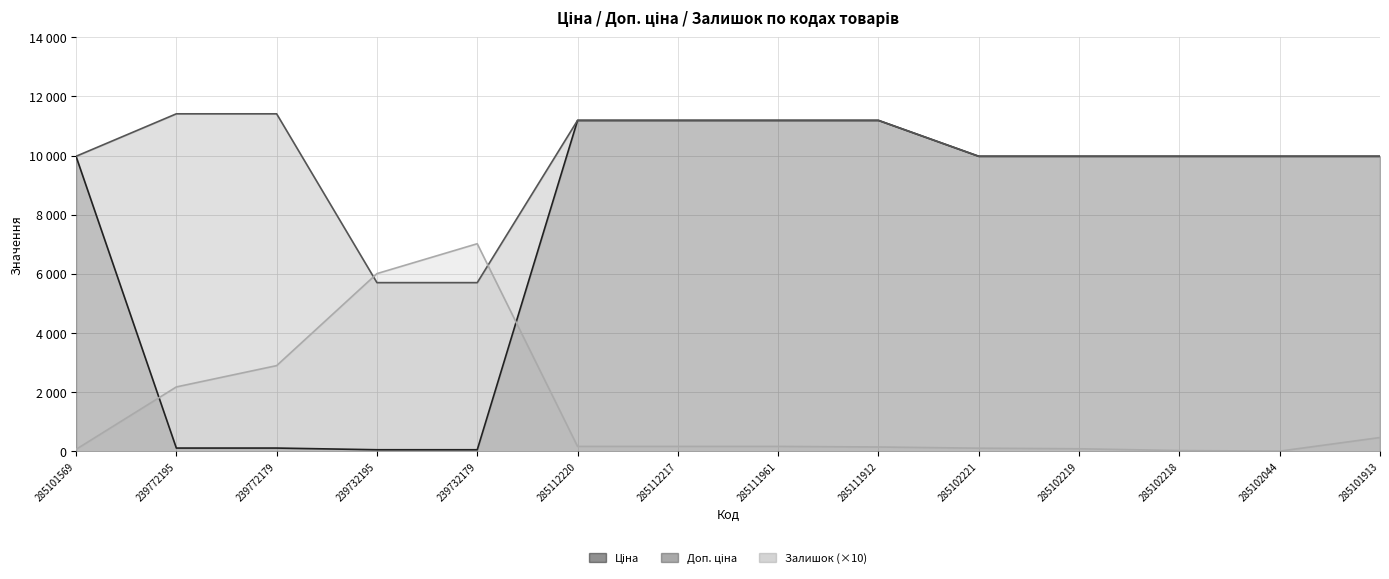

Reading left to right, list all the values displayed in this chart.

Ціна: 9975.0	114.1	114.1	57.0	57.0	11188.2	11188.2	11188.2	11188.2	9975.0	9975.0	9975.0	9975.0	9975.0
Доп. ціна: 9975.0	11410.0	11410.0	5705.0	5705.0	11188.2	11188.2	11188.2	11188.2	9975.0	9975.0	9975.0	9975.0	9975.0
Залишок: 70.0	2180.0	2900.0	6010.0	7020.0	170.0	170.0	170.0	150.0	110.0	90.0	30.0	10.0	470.0